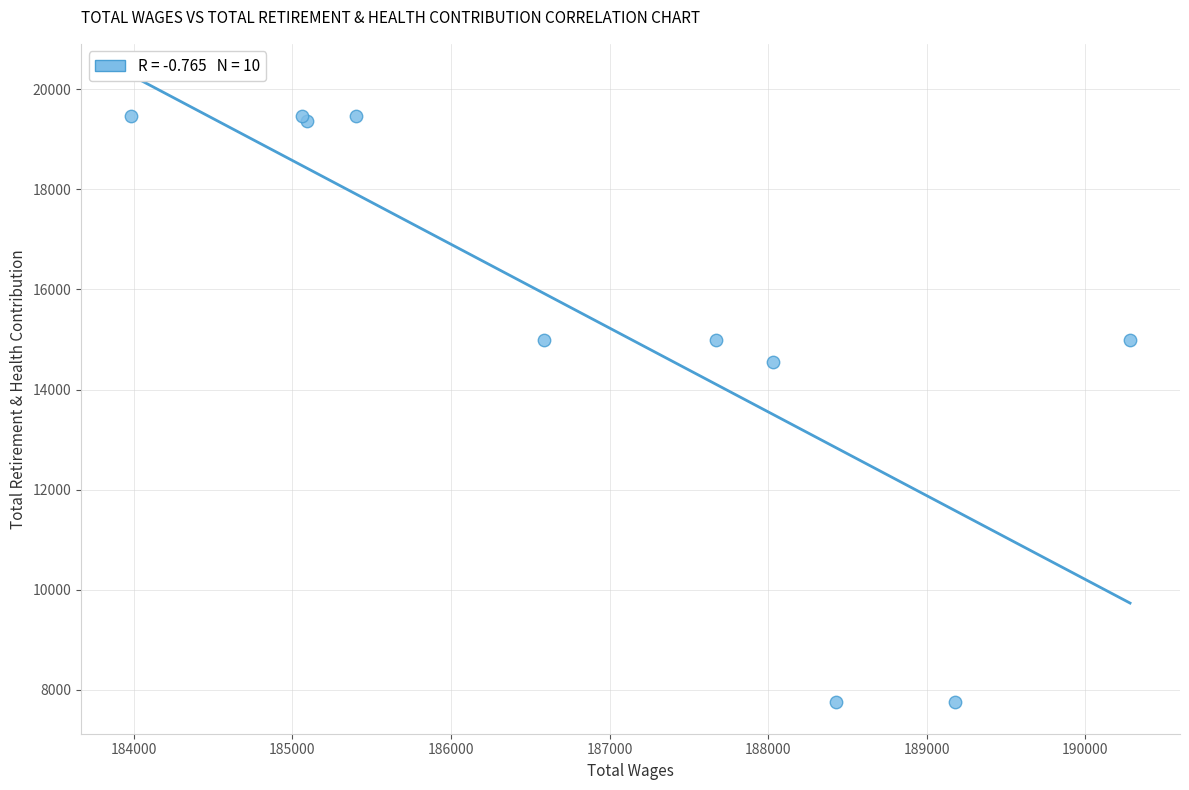

What Y value in the scatter plot is closest to 13605?

14545